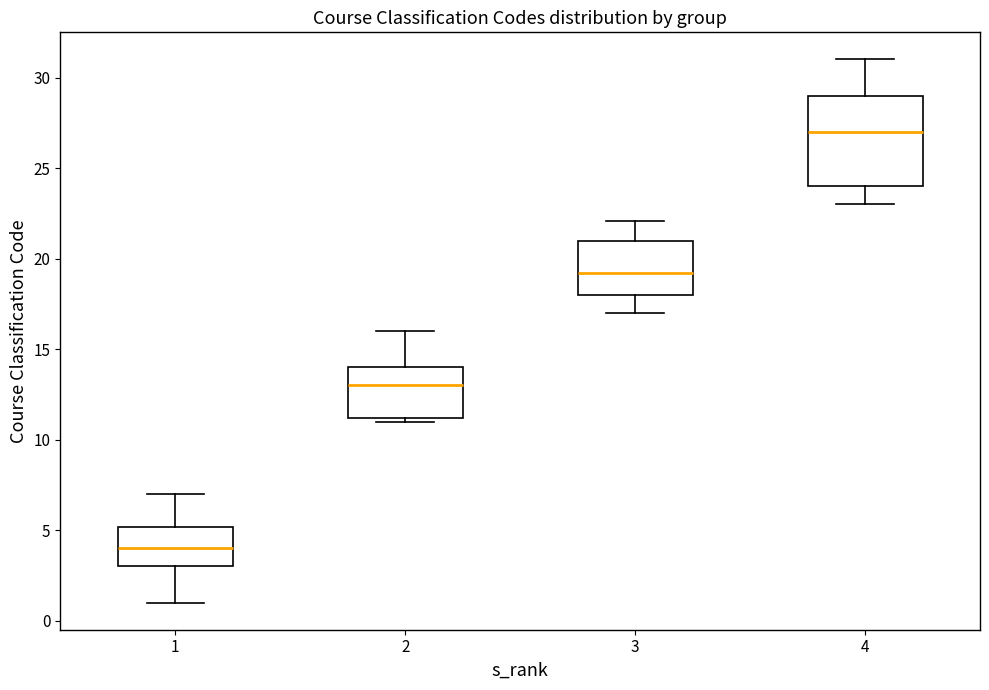

Comparing the boxes themselves (not the whiskers), which one is the tallest?

4